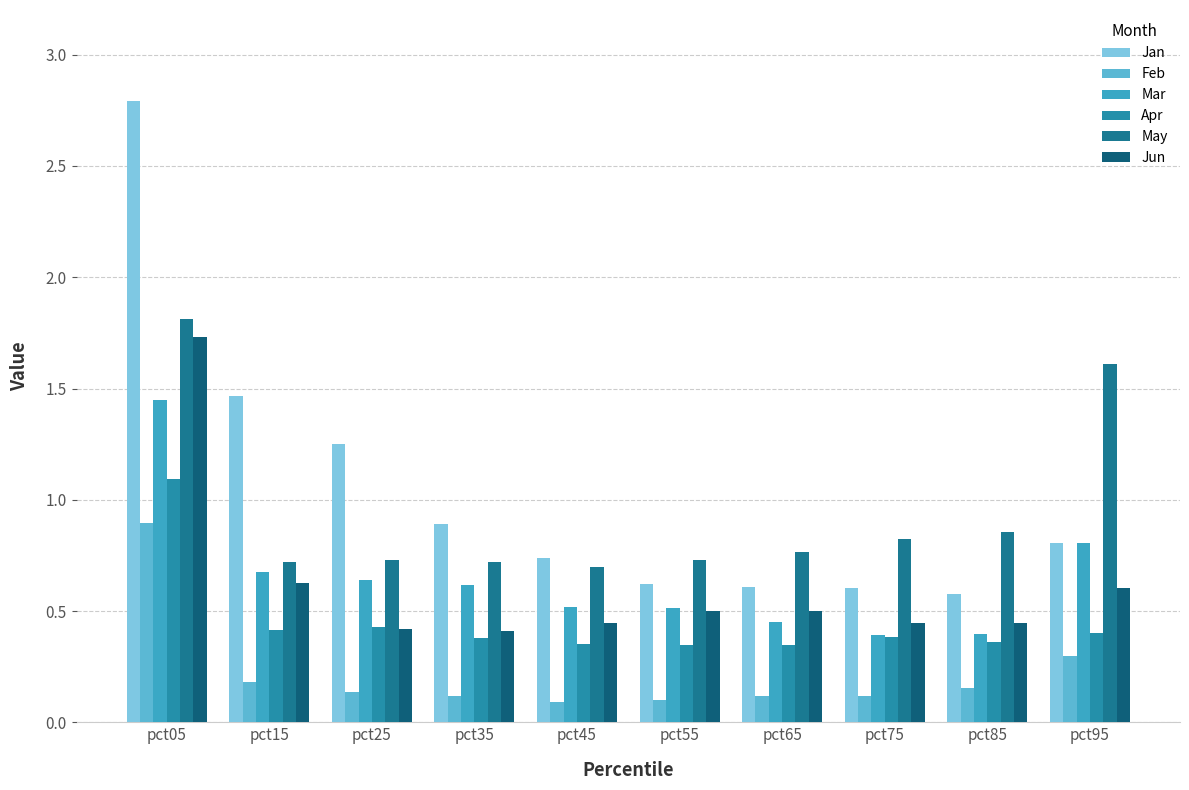

Reading right to left, transcribe all the data shown in this chart.

Jan: 0.8	0.6	0.6	0.6	0.6	0.7	0.9	1.2	1.5	2.8
Feb: 0.3	0.2	0.1	0.1	0.1	0.1	0.1	0.1	0.2	0.9
Mar: 0.8	0.4	0.4	0.5	0.5	0.5	0.6	0.6	0.7	1.4
Apr: 0.4	0.4	0.4	0.3	0.3	0.4	0.4	0.4	0.4	1.1
May: 1.6	0.9	0.8	0.8	0.7	0.7	0.7	0.7	0.7	1.8
Jun: 0.6	0.4	0.4	0.5	0.5	0.4	0.4	0.4	0.6	1.7